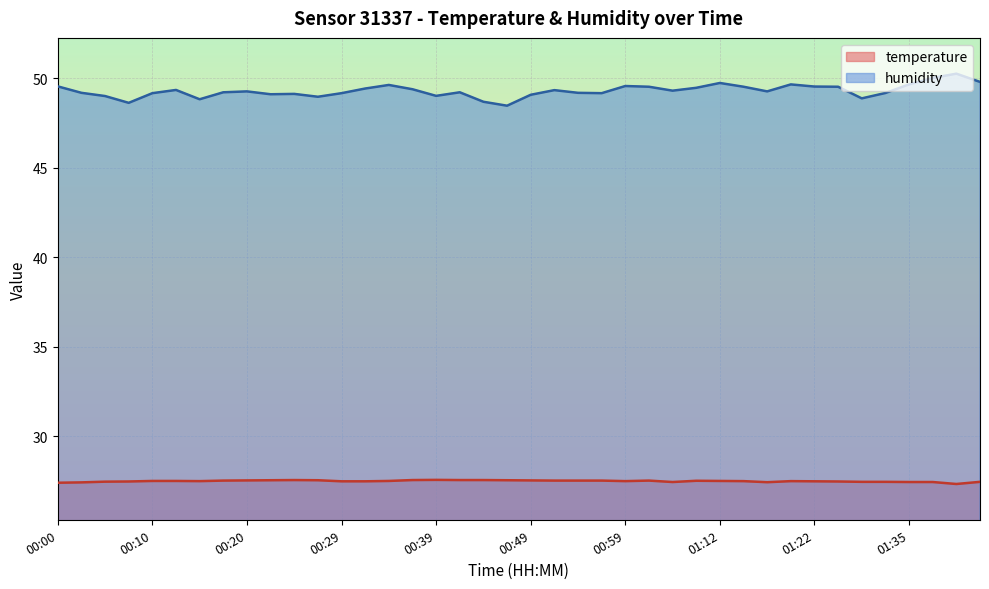

What position from the left is 01:04?

27